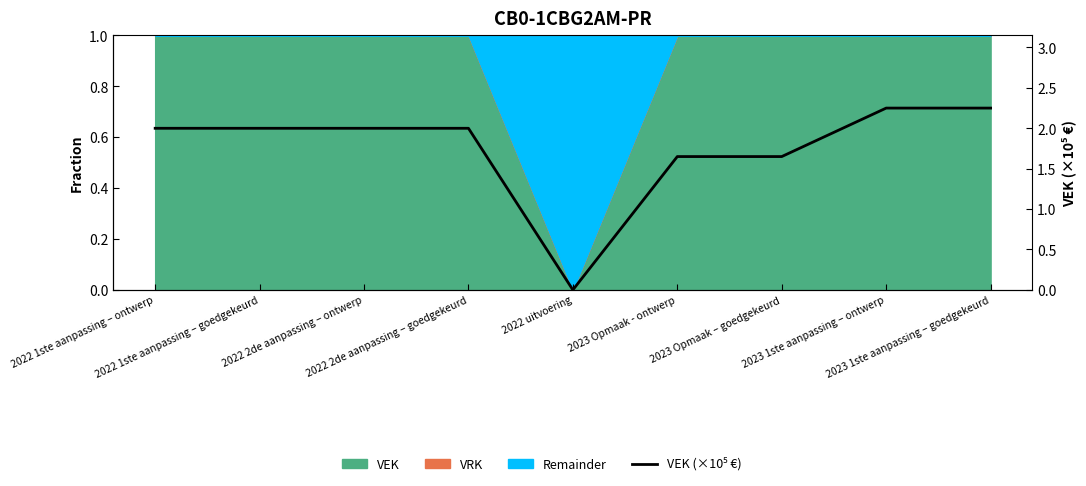

How many points are lower than both their immediate neighbors (excluding endpoints)?

1